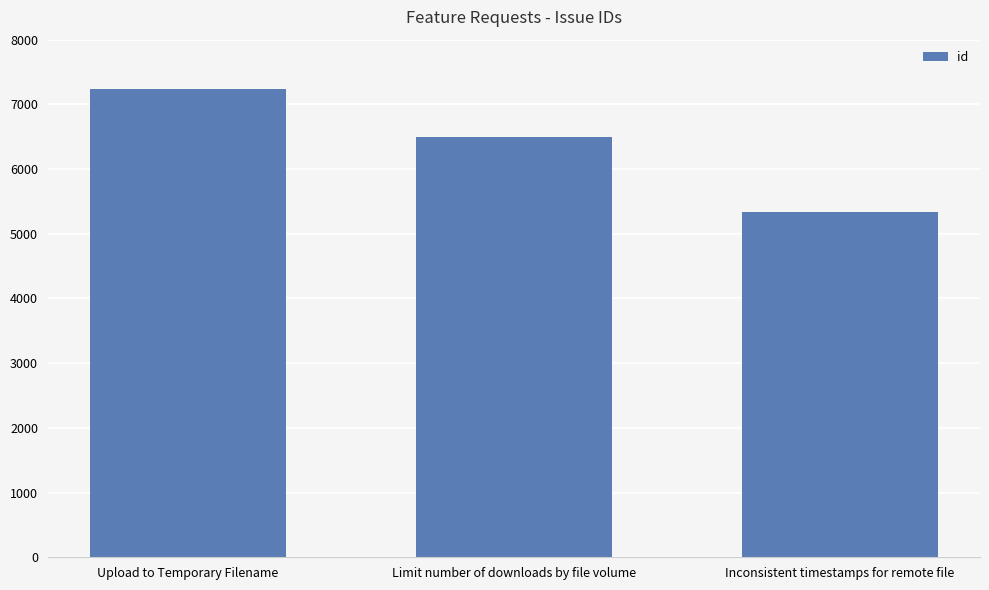

Reading left to right, list all the values displayed in this chart.

Upload to Temporary Filename=7237	Limit number of downloads by file volume=6496	Inconsistent timestamps for remote file=5338